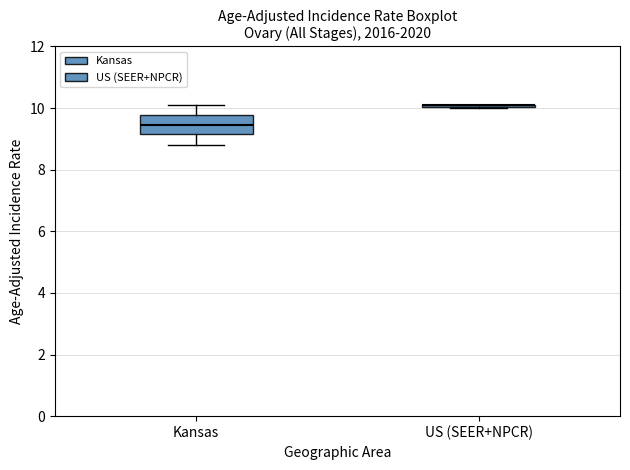

Which box is the tallest, from its lower edge to its upper edge?

Kansas